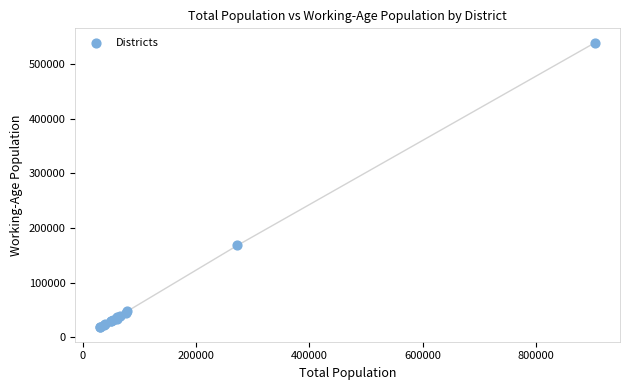

What Y value in the scatter plot is closest to 278816?

168027